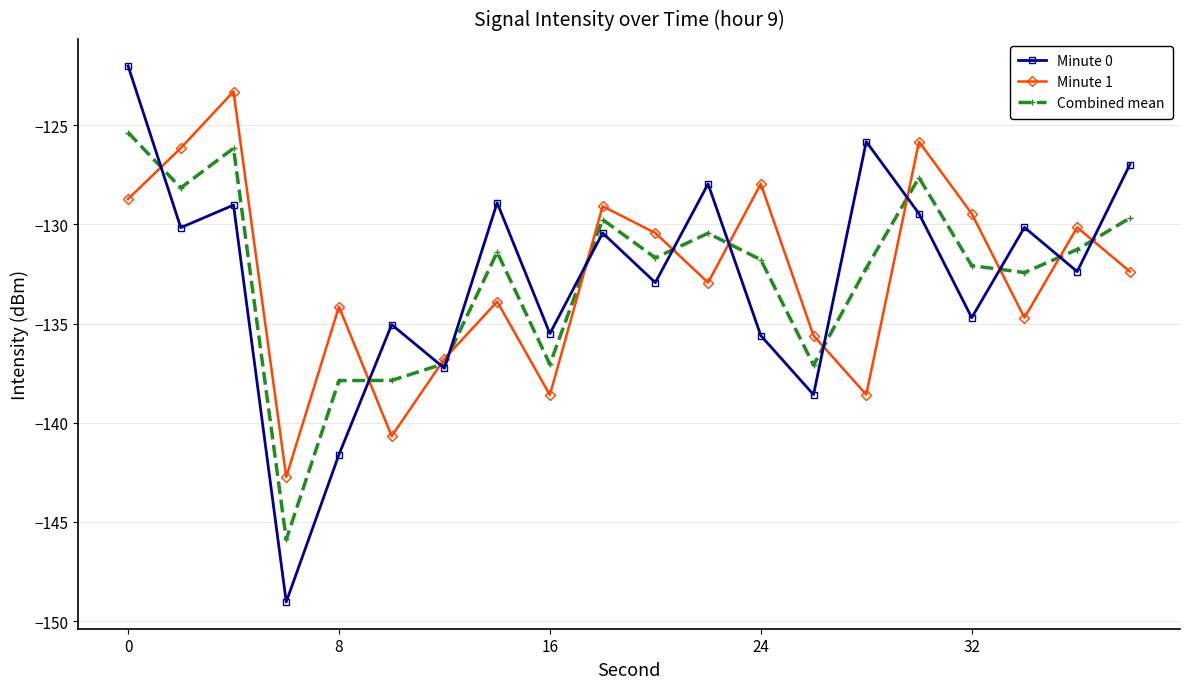

Which series has the widest spread of values?

Minute 0